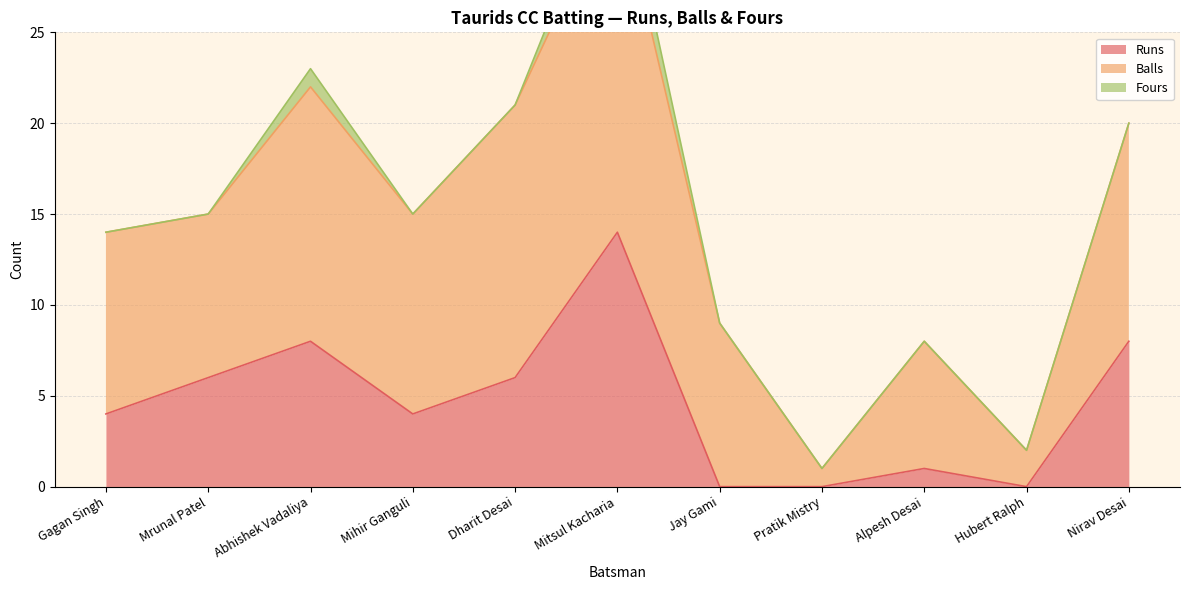

Which series has the largest total across all categories?

Balls